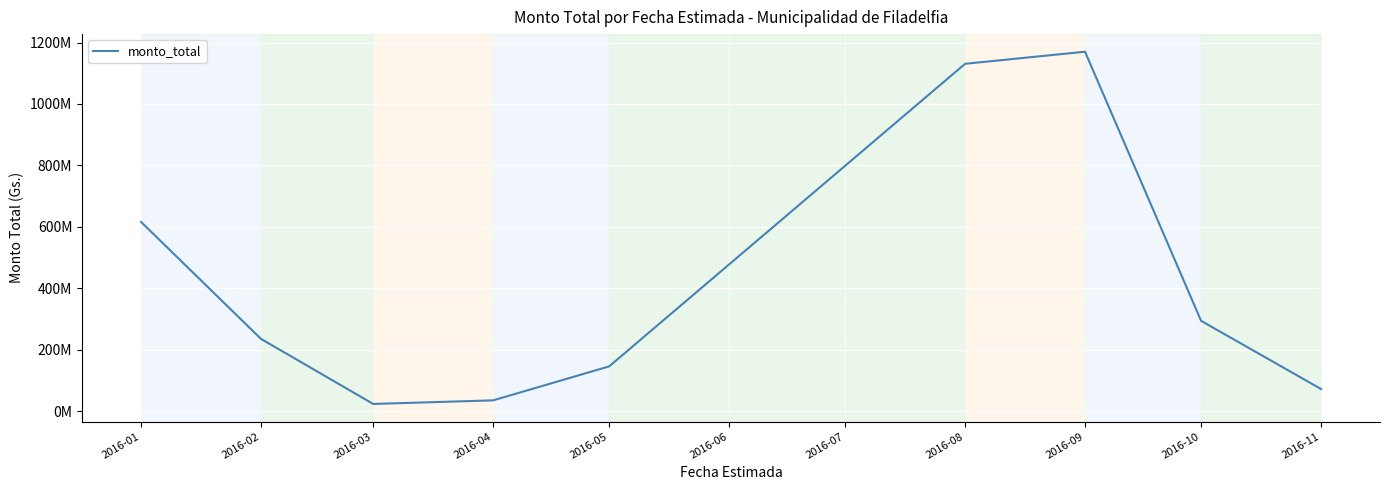

What is the greatest value displayed?

1170105436